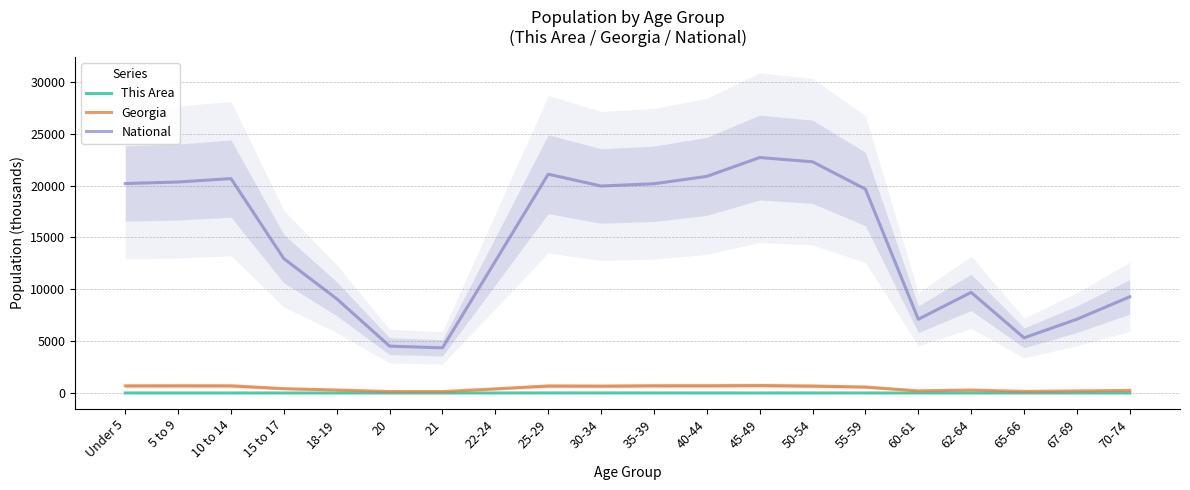

List the labels in order of National value, smallest first.

21, 20, 65-66, 60-61, 67-69, 18-19, 70-74, 62-64, 22-24, 15 to 17, 55-59, 30-34, 35-39, Under 5, 5 to 9, 10 to 14, 40-44, 25-29, 50-54, 45-49